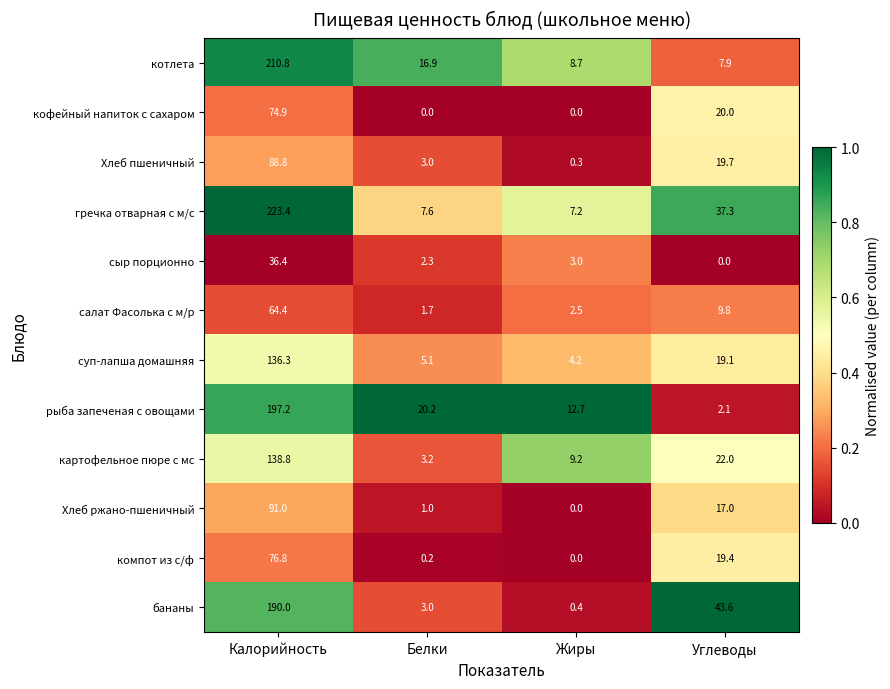

At which category is the sum across all series the highest?

Калорийность